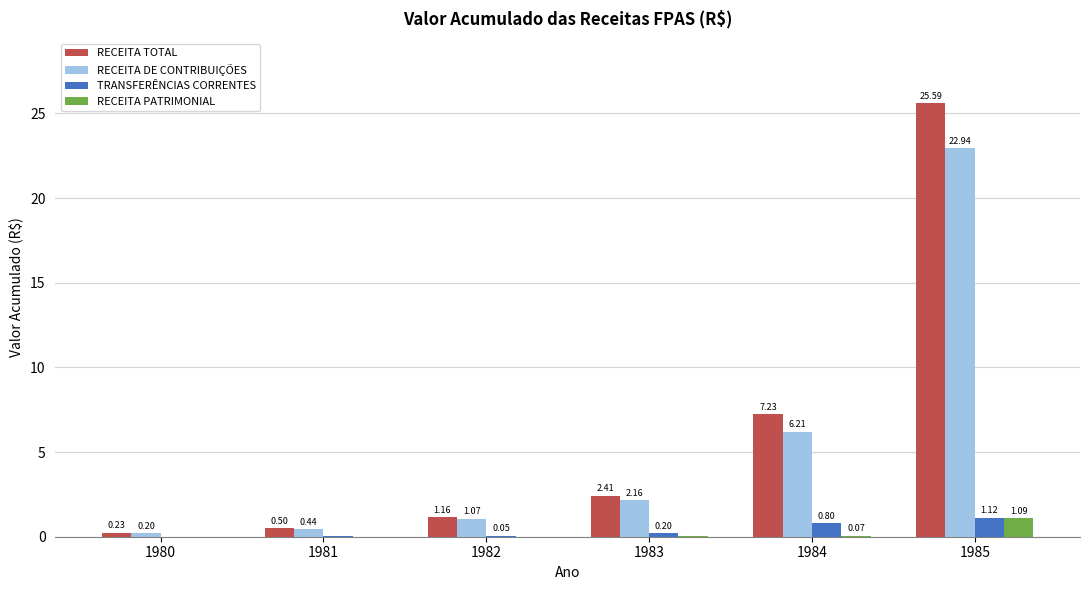

Which series changed the most between 1981 and 1984?

RECEITA TOTAL